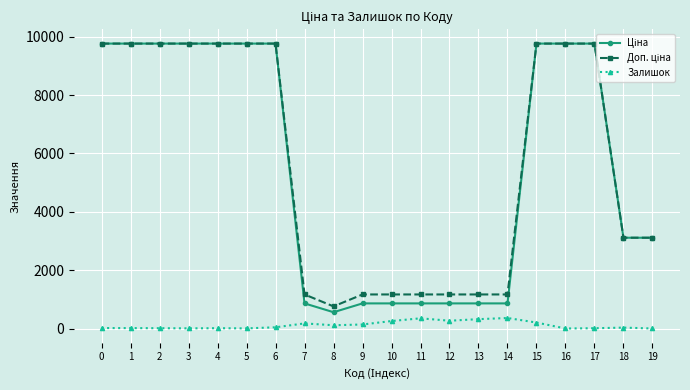

What is the greatest value displayed?

9764.4